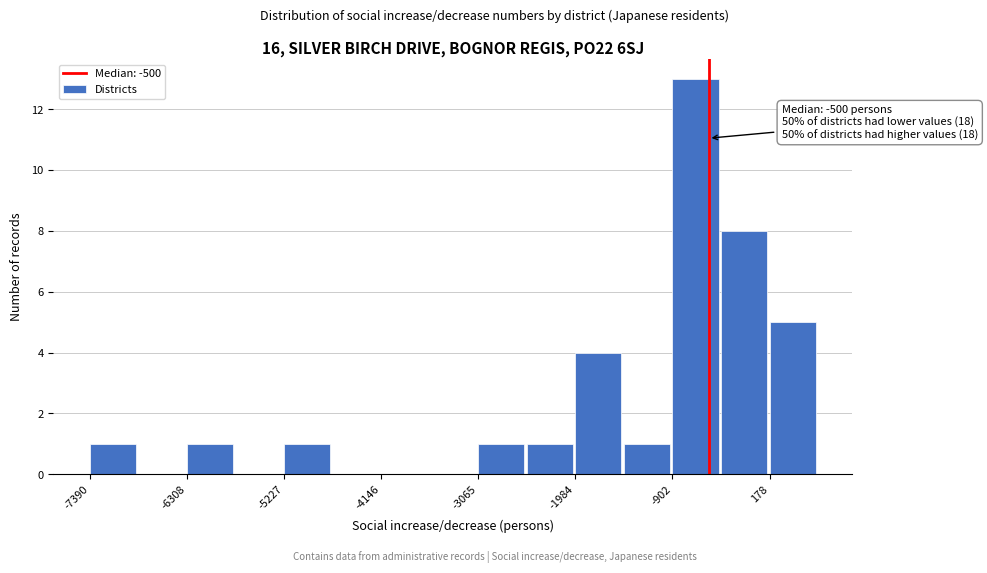

Around what value on the x-axis is the tallest bar? Give the approximate position of its centre, as read against the axis.

-600